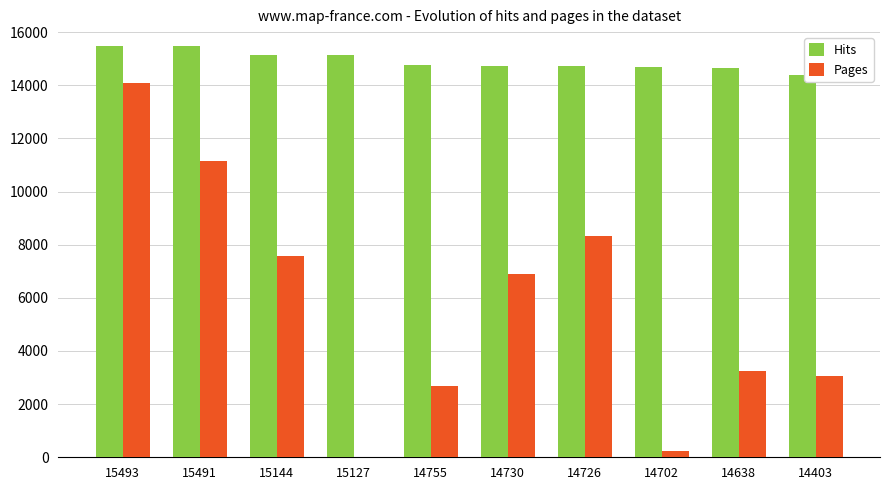

Which series has the largest total across all categories?

Hits